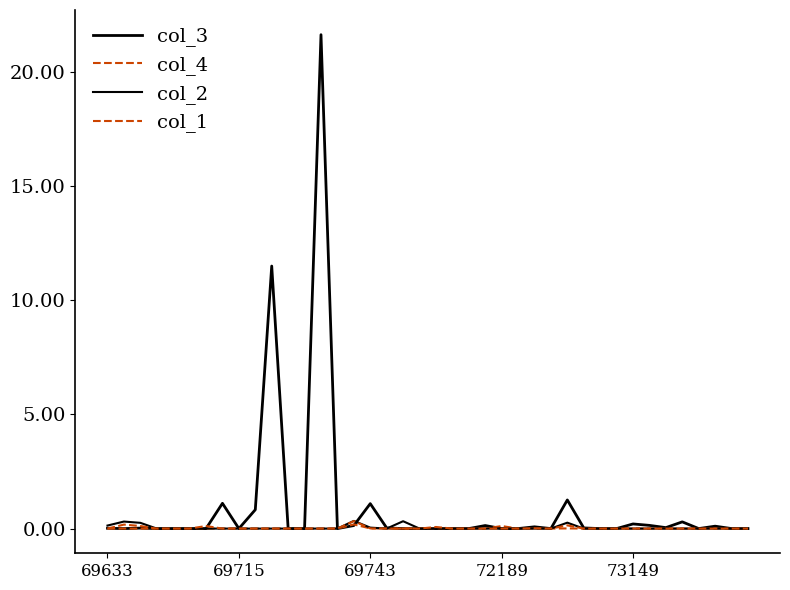

Does the chart have visible grid lines?

No